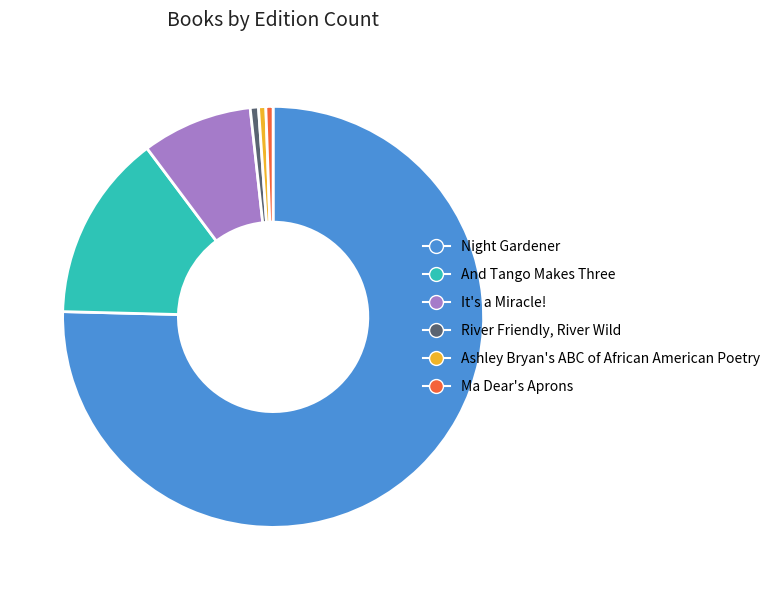

Is there any slice that represents more than half of the pie?

Yes